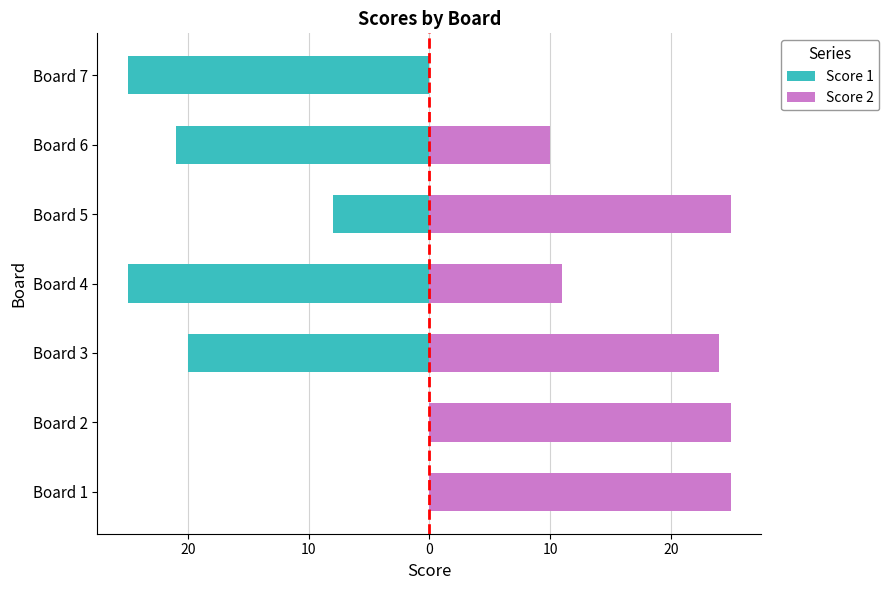

Are the bars horizontal?

Yes